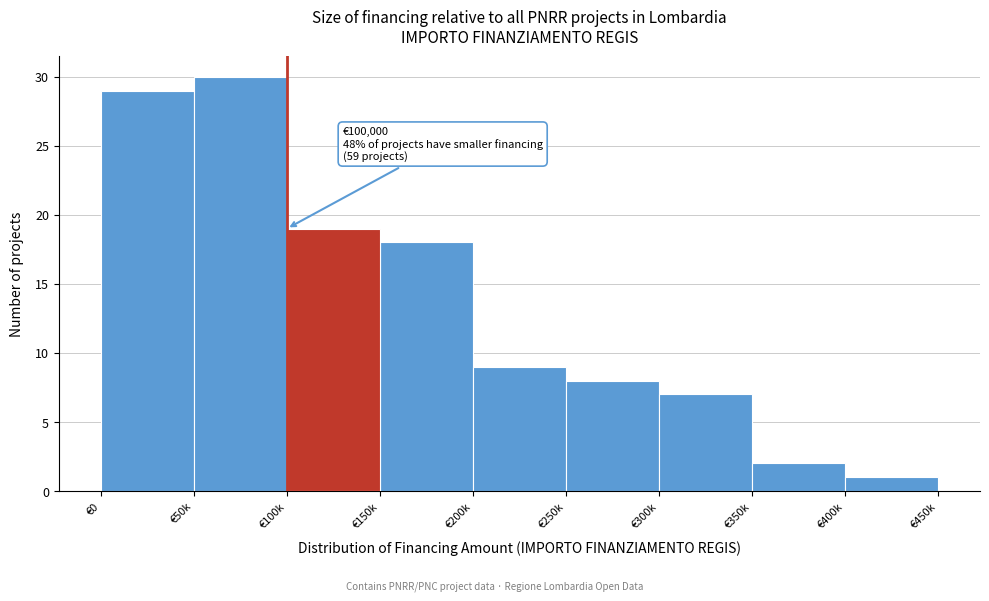

Reading left to right, transcribe all the data shown in this chart.

29	30	19	18	9	8	7	2	1